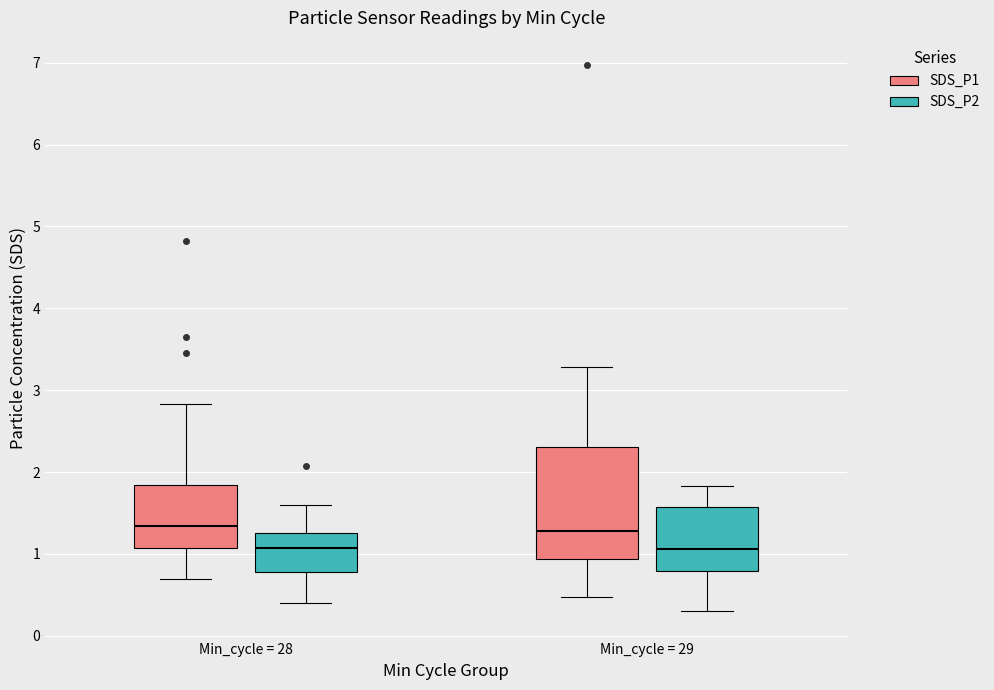

Comparing the boxes themselves (not the whiskers), which one is the tallest?

Min_cycle = 29 (SDS_P1)